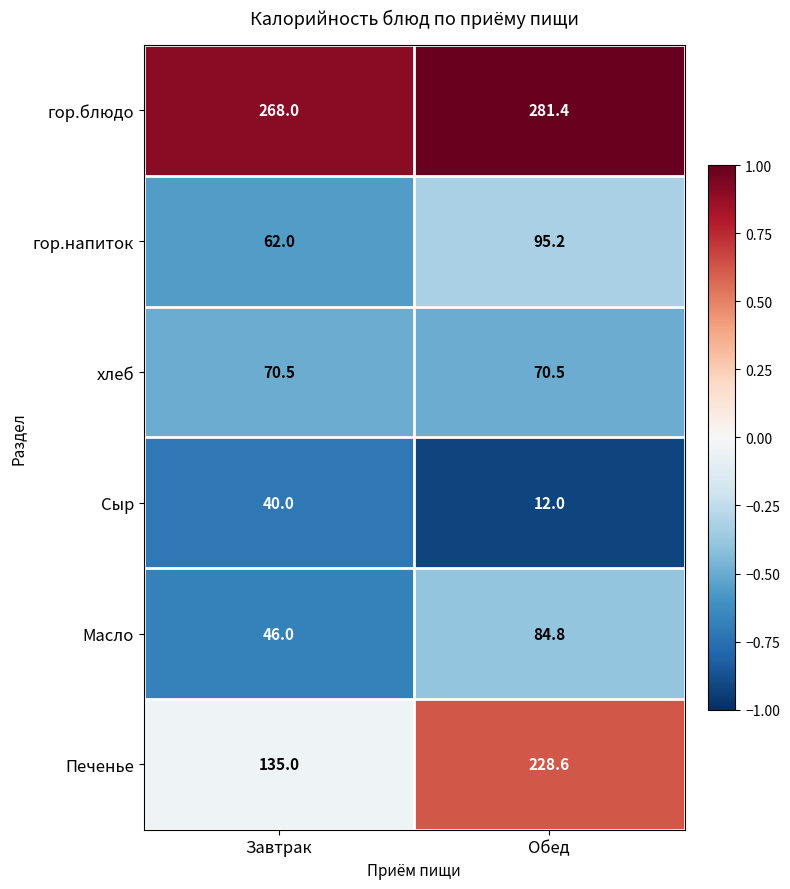

Reading left to right, extract all data points from this chart.

гор.блюдо: 268.0	281.4
гор.напиток: 62.0	95.2
хлеб: 70.5	70.5
Сыр: 40.0	12.0
Масло: 46.0	84.8
Печенье: 135.0	228.6